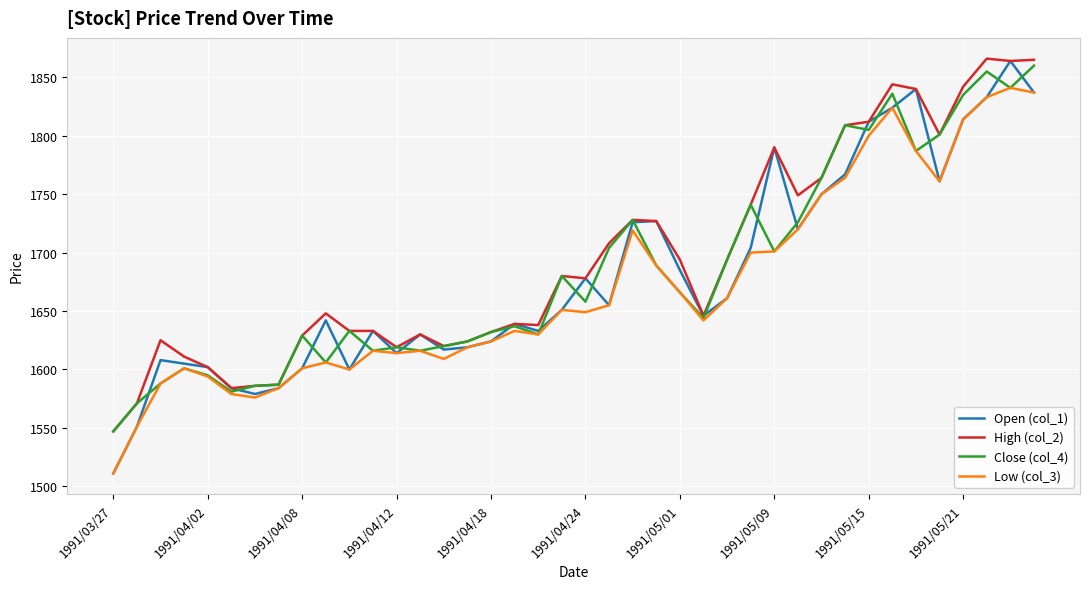

Which series has the largest range (max minus min)?

Open (col_1)